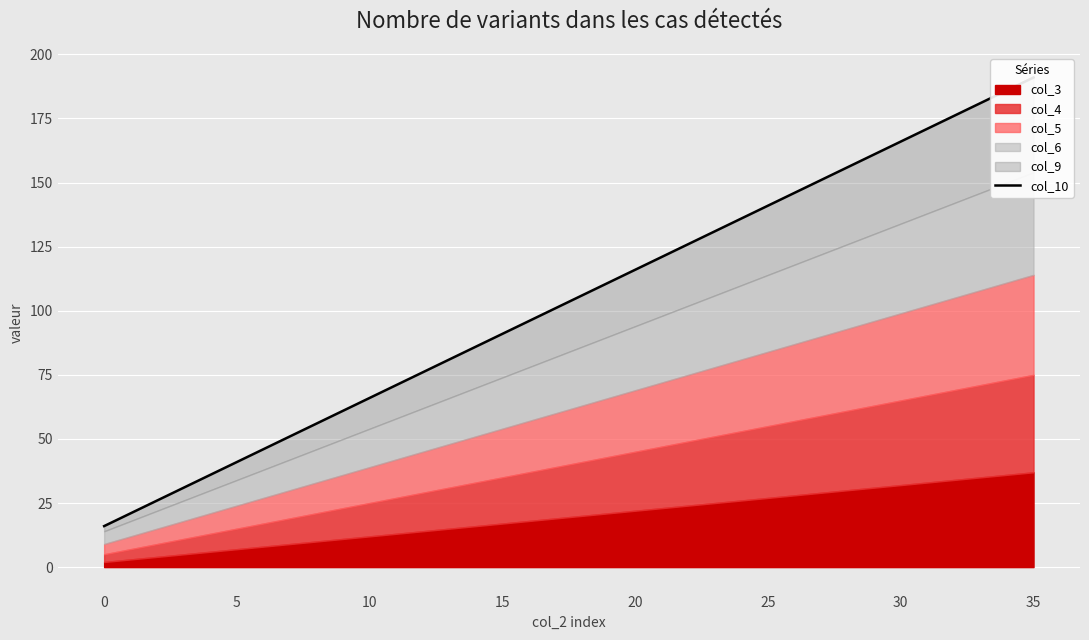

What is the label of the 14th point from the left?

13